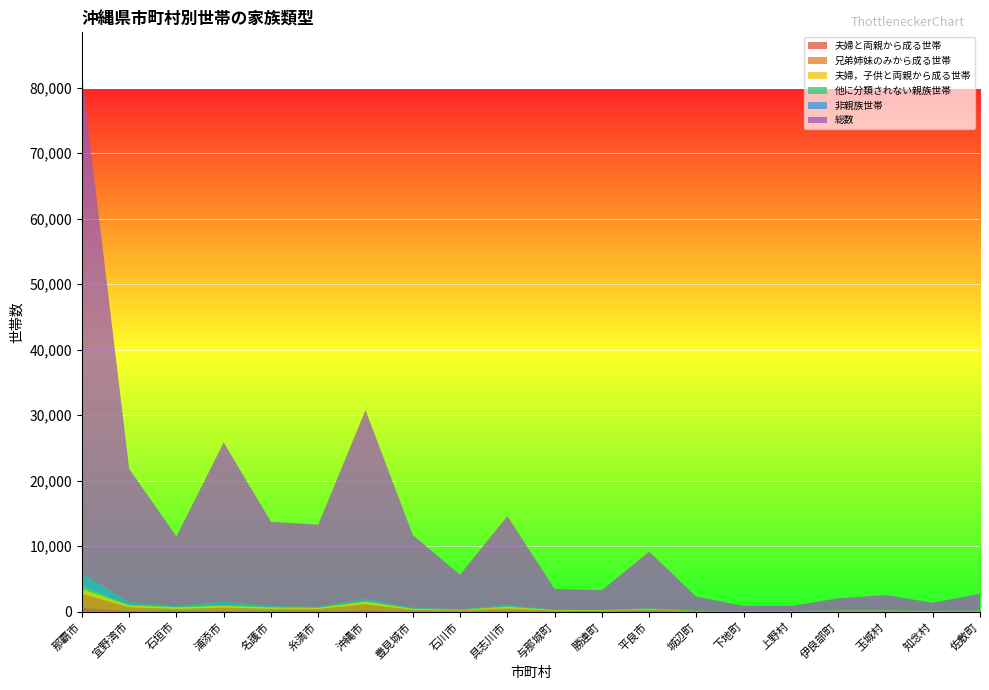

Reading right to left, what are all the values shown in this chart?

夫婦と両親から成る世帯: 佐敷町=26	知念村=23	玉城村=29	伊良部町=56	上野村=23	下地町=33	城辺町=63	平良市=170	勝連町=49	与那城町=29	具志川市=109	石川市=45	豊見城市=73	沖縄市=229	糸満市=84	名護市=121	浦添市=169	石垣市=180	宜野湾市=123	那覇市=607
兄弟姉妹のみから成る世帯: 佐敷町=60	知念村=38	玉城村=64	伊良部町=36	上野村=19	下地町=11	城辺町=59	平良市=165	勝連町=87	与那城町=140	具志川市=385	石川市=174	豊見城市=211	沖縄市=923	糸満市=328	名護市=325	浦添市=455	石垣市=246	宜野湾市=567	那覇市=2109
夫婦，子供と両親から成る世帯: 佐敷町=61	知念村=49	玉城村=81	伊良部町=79	上野村=31	下地町=31	城辺町=20	平良市=86	勝連町=102	与那城町=89	具志川市=254	石川市=80	豊見城市=155	沖縄市=375	糸満市=182	名護市=203	浦添市=257	石垣市=240	宜野湾市=262	那覇市=739
他に分類されない親族世帯: 佐敷町=4	知念村=4	玉城村=2	伊良部町=2	上野村=5	下地町=2	城辺町=0	平良市=40	勝連町=4	与那城町=5	具志川市=71	石川市=22	豊見城市=40	沖縄市=110	糸満市=28	名護市=52	浦添市=141	石垣市=48	宜野湾市=92	那覇市=456
非親族世帯: 佐敷町=17	知念村=18	玉城村=17	伊良部町=12	上野村=5	下地町=1	城辺町=11	平良市=50	勝連町=22	与那城町=41	具志川市=131	石川市=46	豊見城市=107	沖縄市=329	糸満市=99	名護市=122	浦添市=488	石垣市=74	宜野湾市=404	那覇市=1943
総数: 佐敷町=2558	知念村=1234	玉城村=2339	伊良部町=1845	上野村=793	下地町=819	城辺町=2120	平良市=8656	勝連町=3002	与那城町=3165	具志川市=13640	石川市=5281	豊見城市=11102	沖縄市=28798	糸満市=12568	名護市=12889	浦添市=24318	石垣市=10703	宜野湾市=20353	那覇市=76032